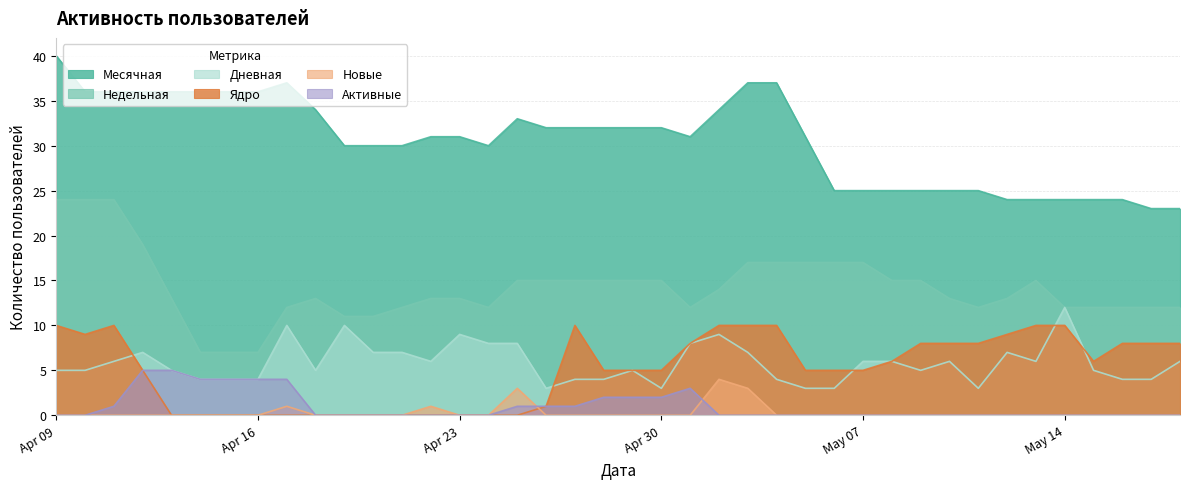

Which label corresponds to the largest value in the chart?

Apr 09